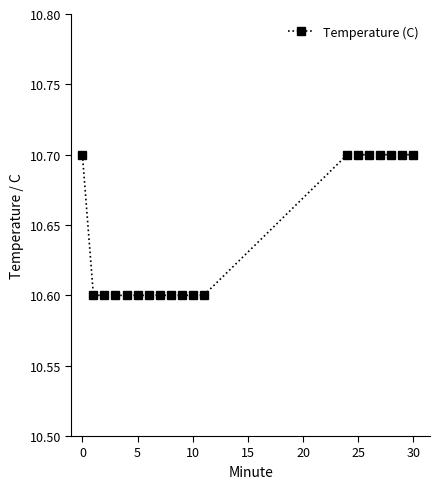

Count the values in the range 10 to 11.

19